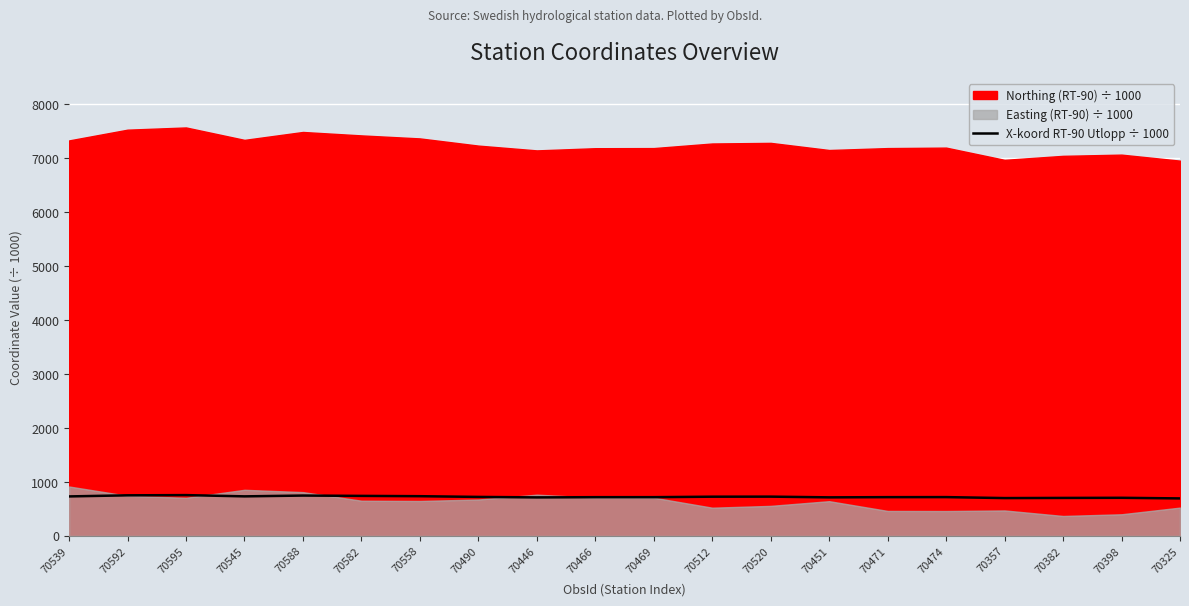

Does the chart display data point markers on the line(s)?

No